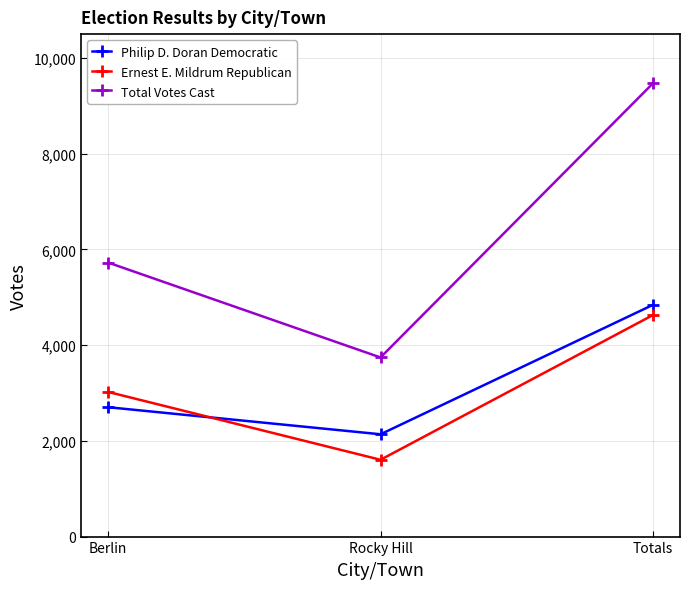

At how many categories does at least one series exceed 3268?

3